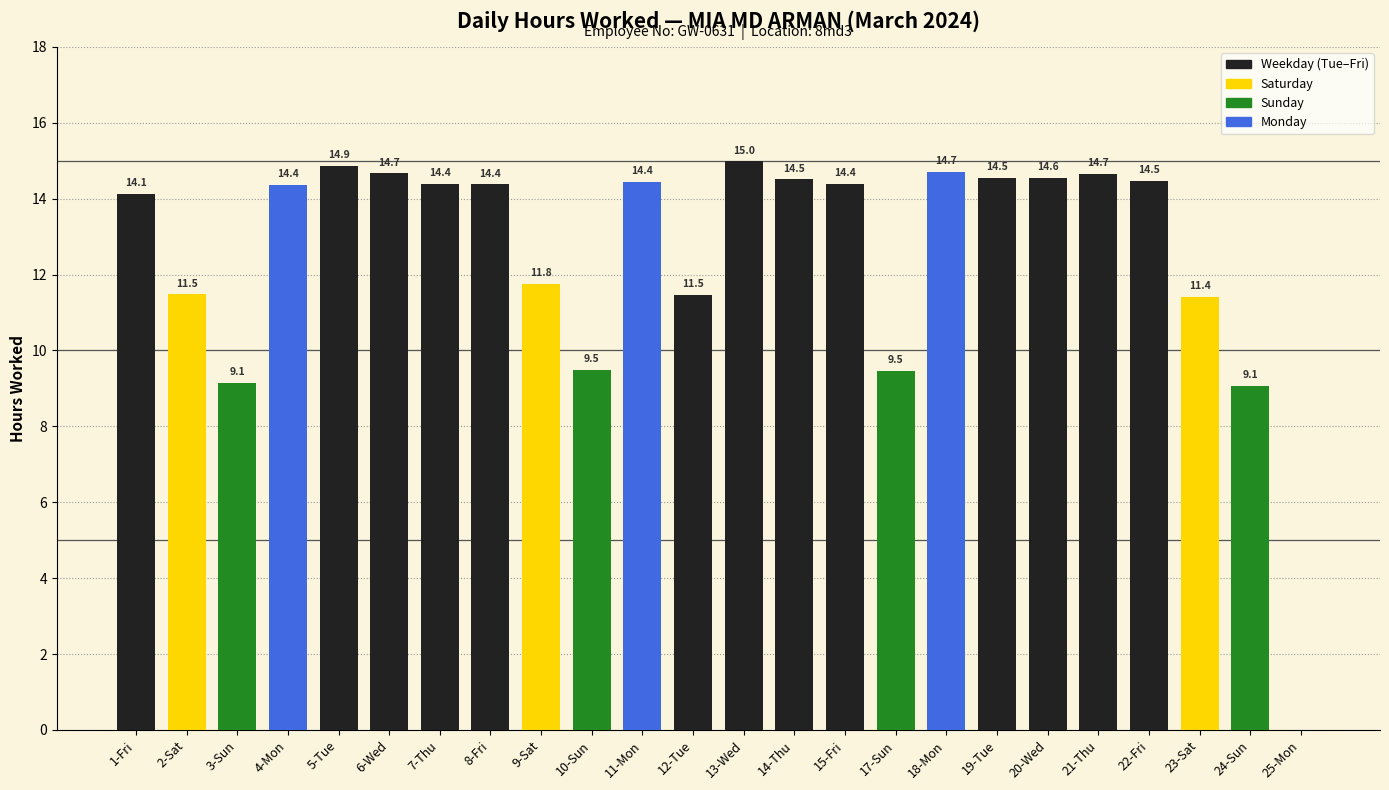

Between 14-Thu and 3-Sun, which is larger?

14-Thu